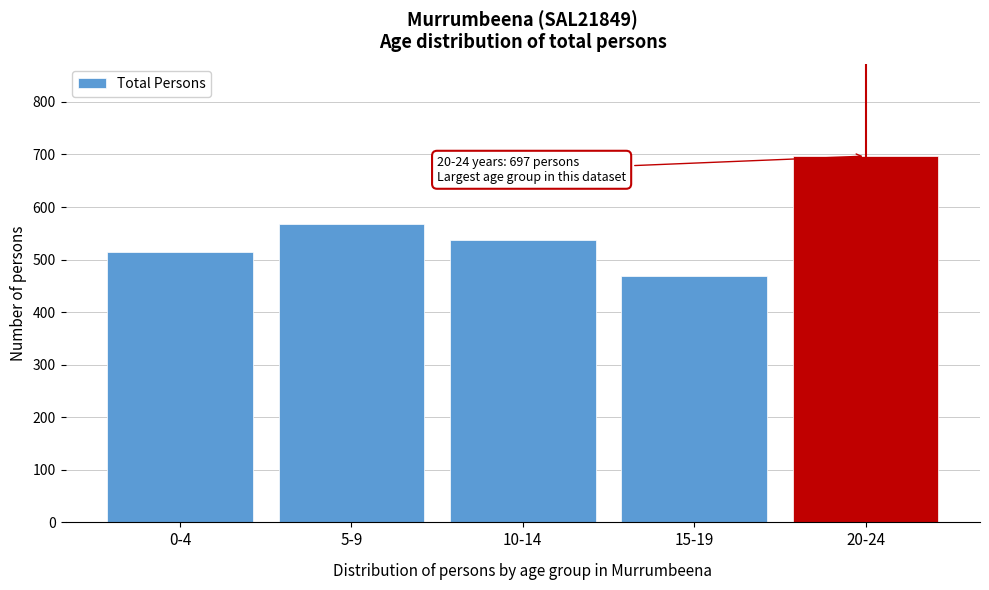

Reading left to right, transcribe all the data shown in this chart.

514	567	537	469	697